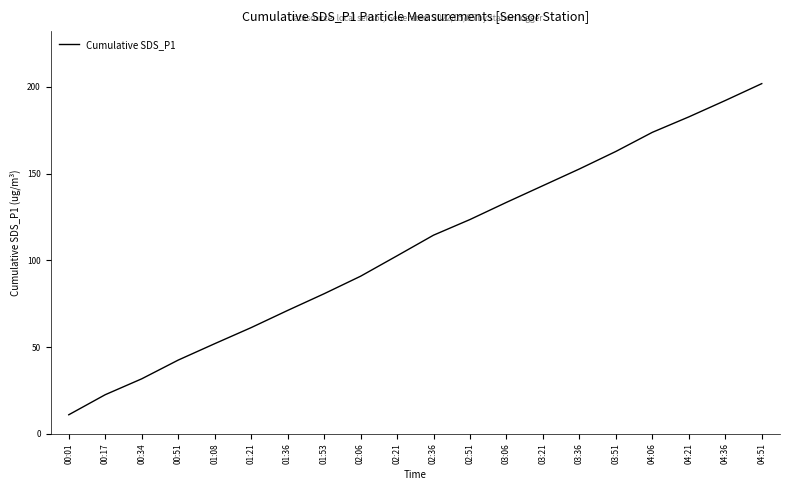

At which label does the data first exceed 114?

02:36